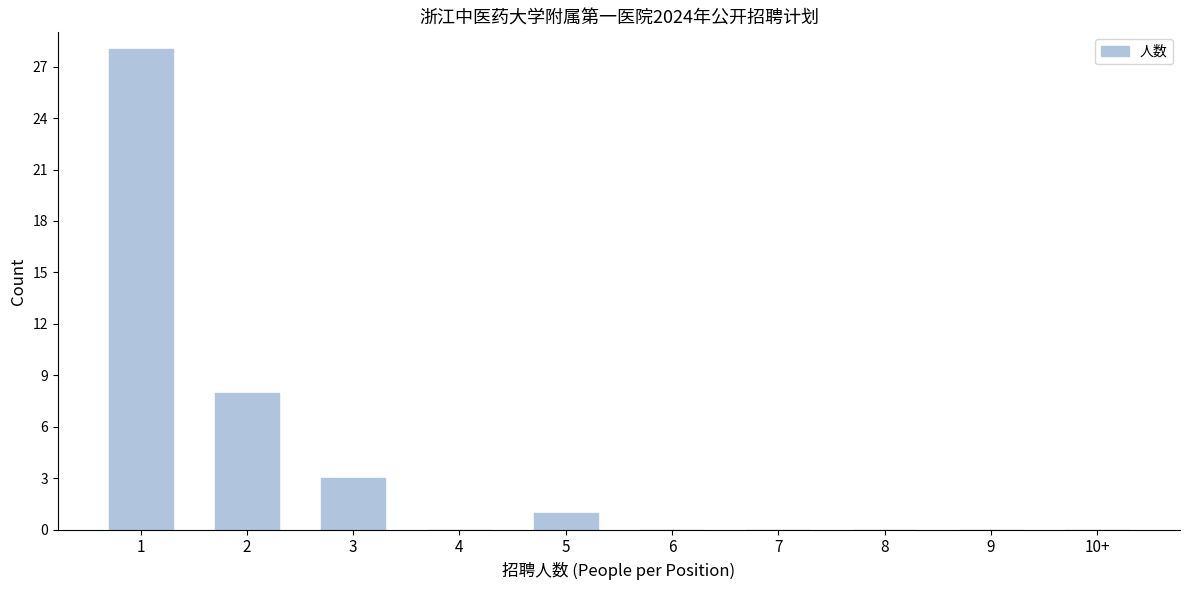

Reading left to right, transcribe all the data shown in this chart.

1=28	2=8	3=3	4=0	5=1	6=0	7=0	8=0	9=0	10+=0